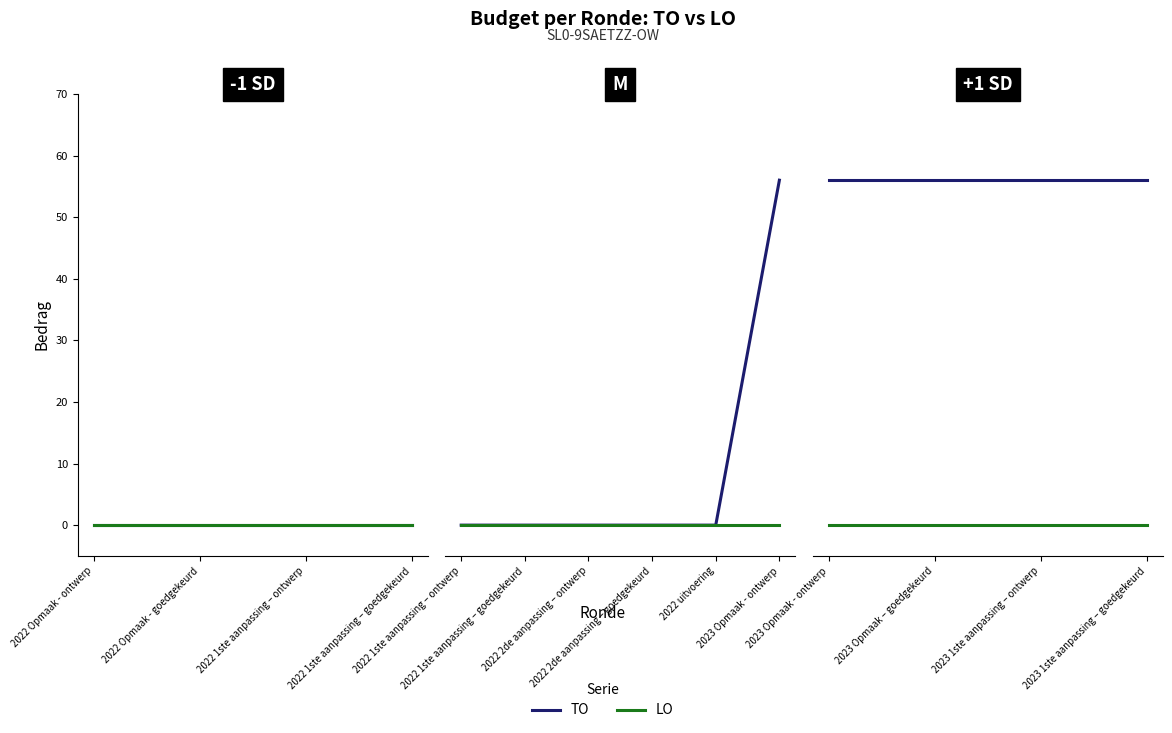

True or false: LO has more than 1 interior local peaks.

False